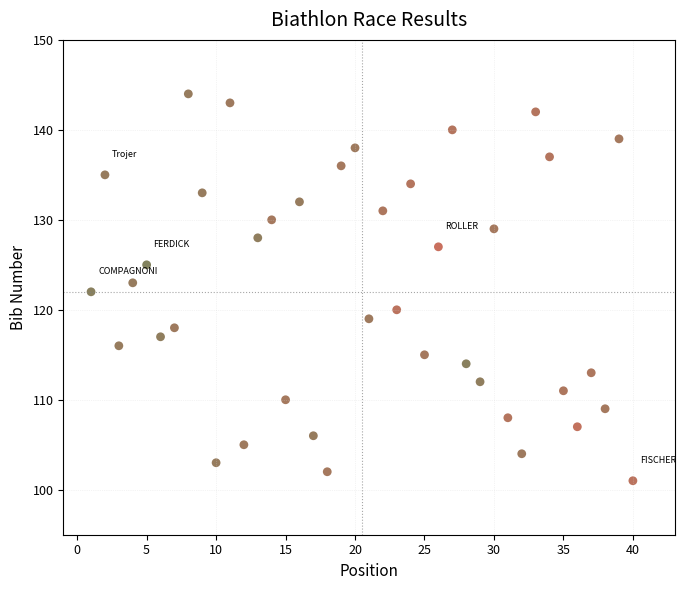

What is the range of X values (max minus min)?

39